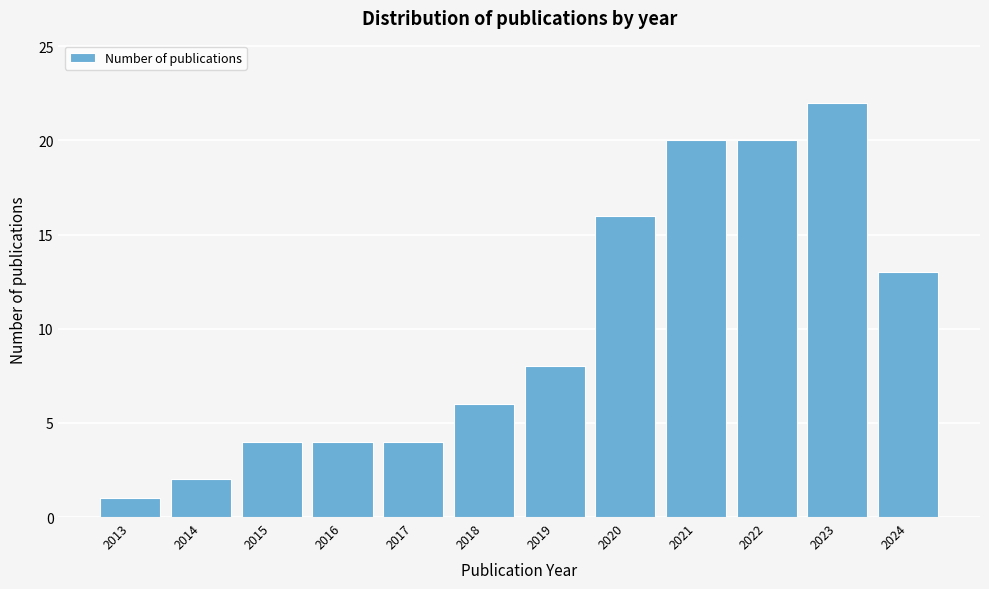

Reading left to right, transcribe all the data shown in this chart.

1	2	4	4	4	6	8	16	20	20	22	13